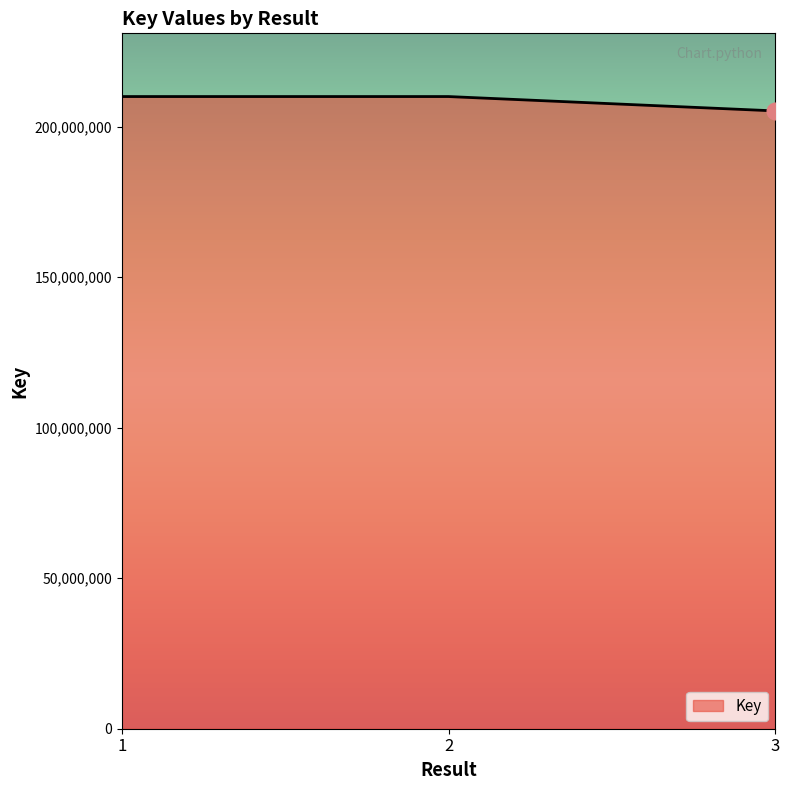

What is the difference between the values at 2 and 1?

372